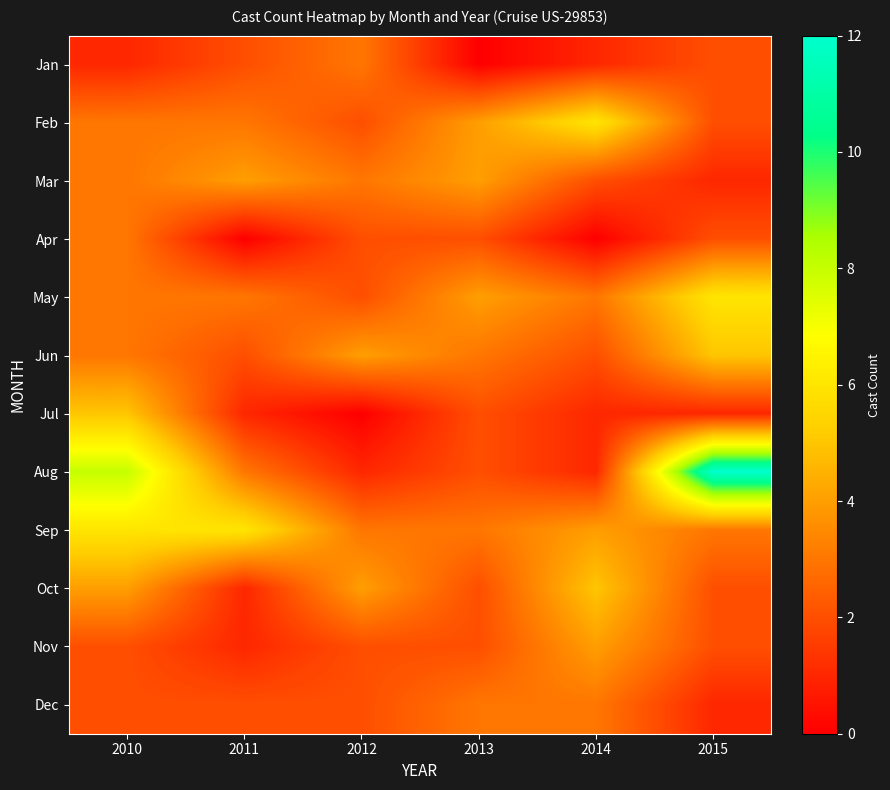

How many data points does each series have?

6